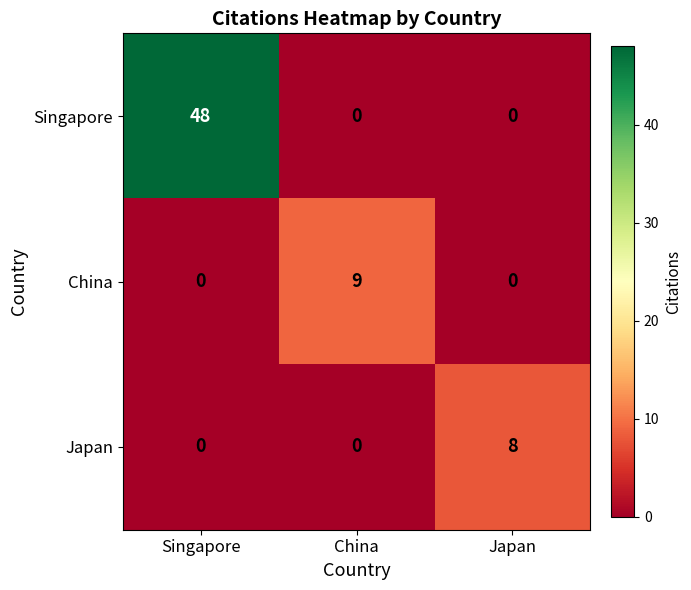

At how many categories does at least one series exceed 31?

1